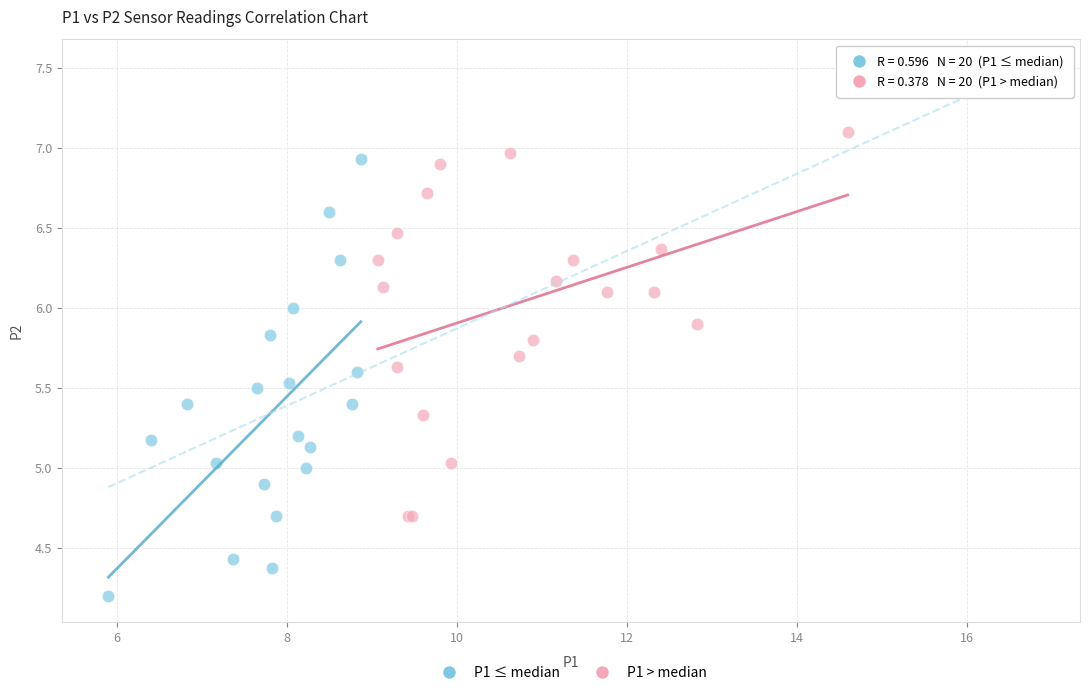

Which series contains the highest Y value?

P1 > median